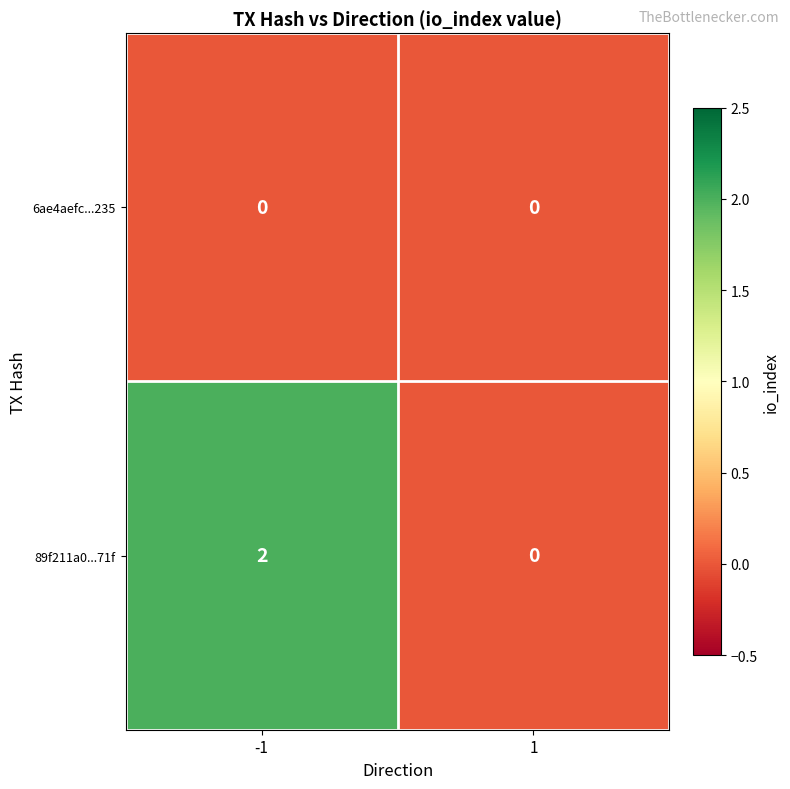

How many series are shown in this chart?

2